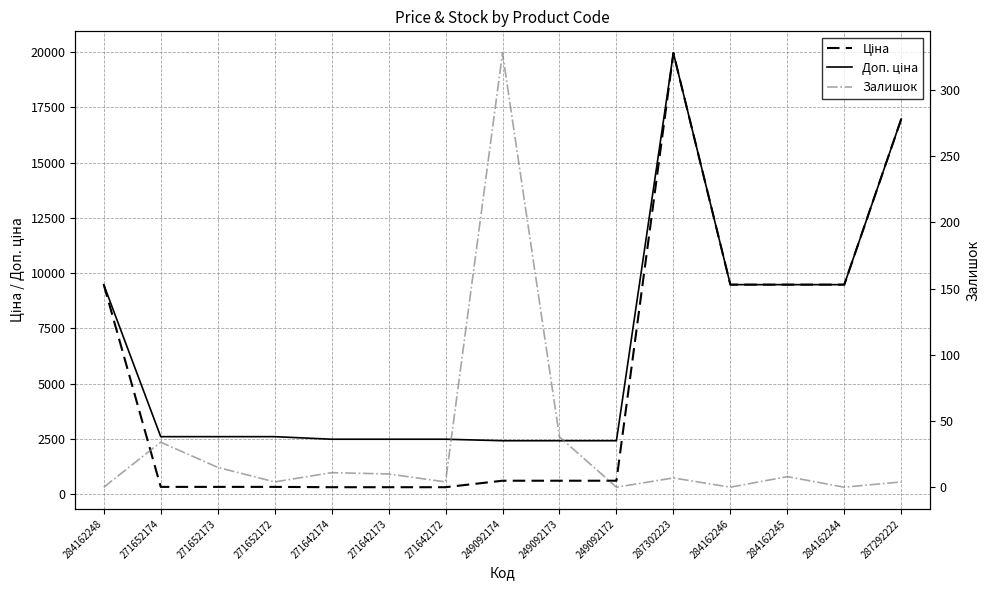

True or false: Залишок and Ціна cross at least once.

False